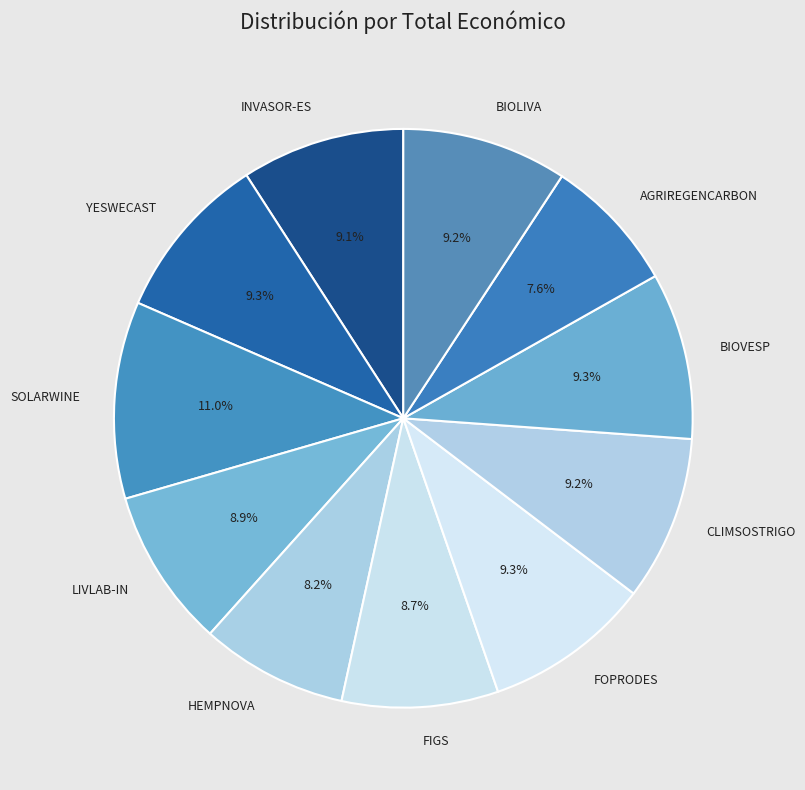

The YESWECAST slice represents 1% of the pie. True or false?

False